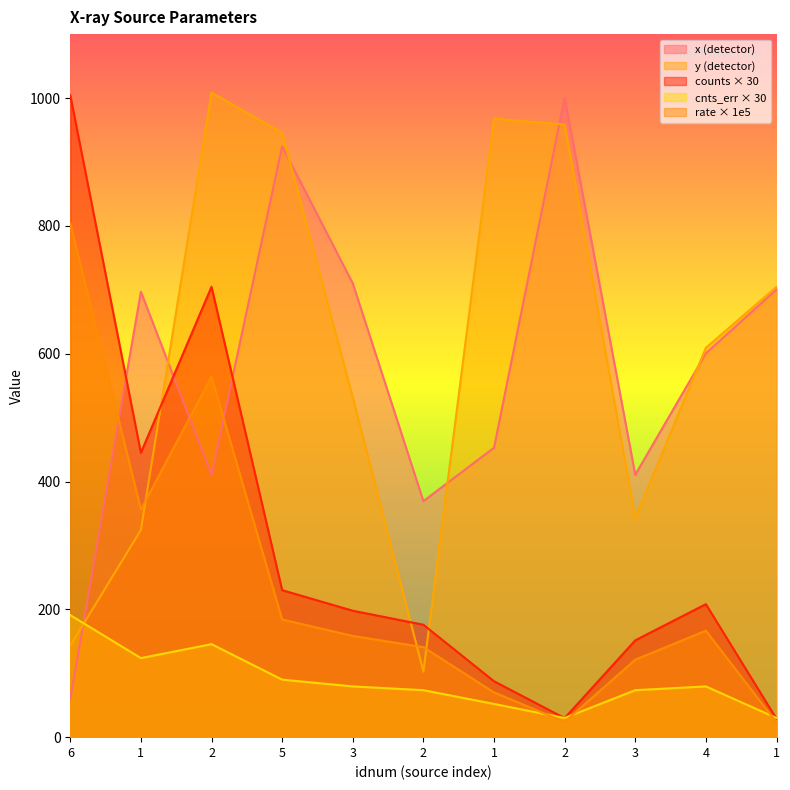

What is the difference between the y values at 6 and 2?

815.4